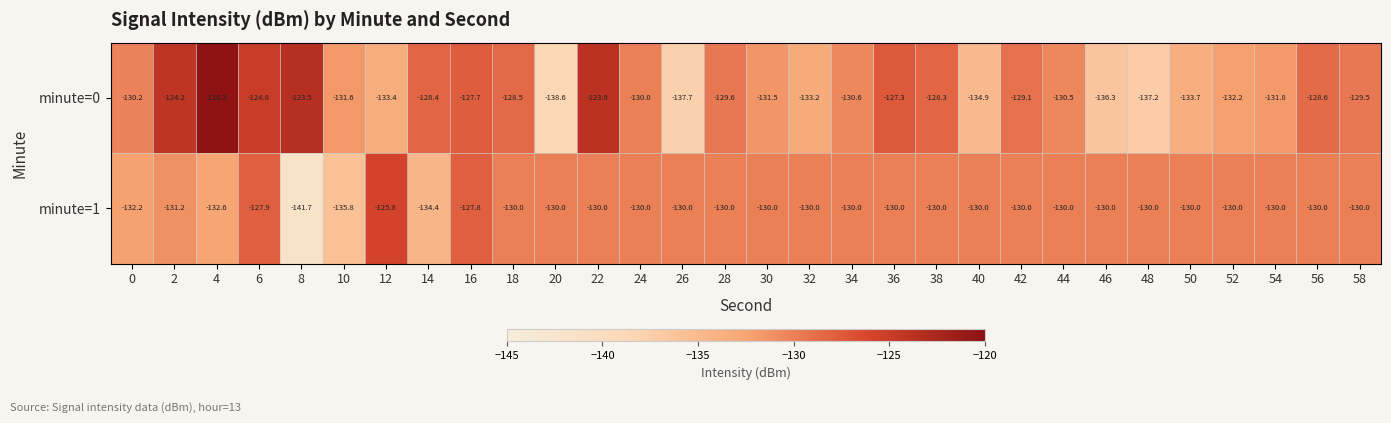

What is the difference between the minute=0 values at 30 and 8?

8.0